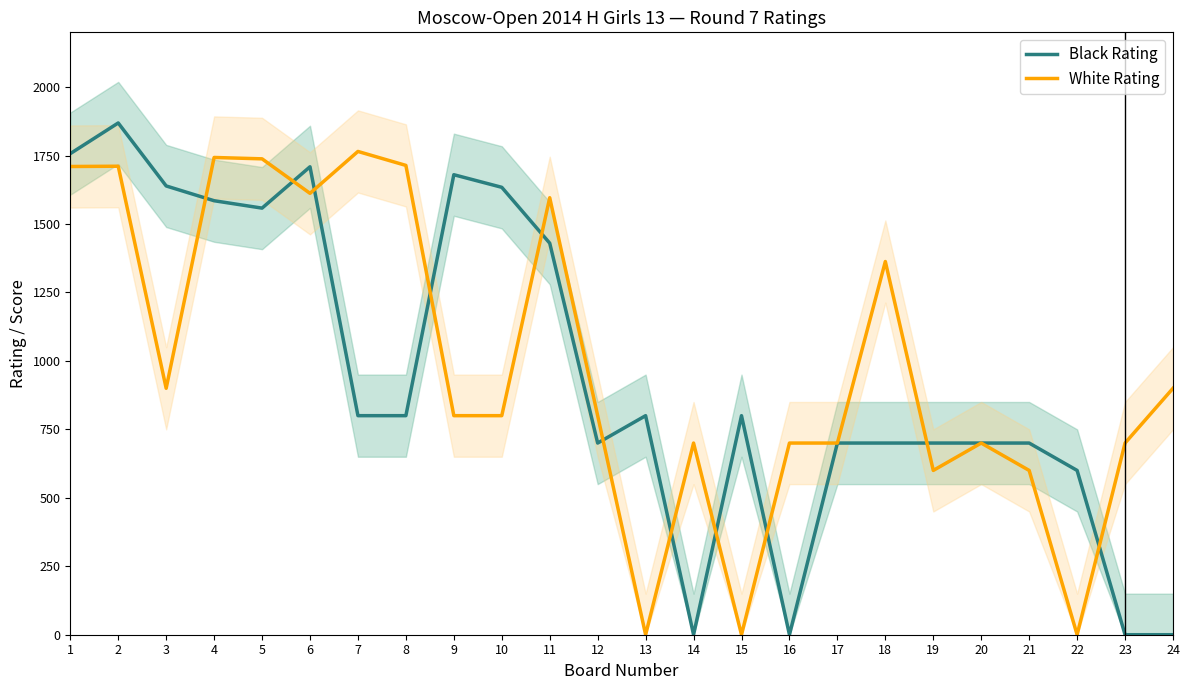

How many interior local peaks does the White Rating series have?

7